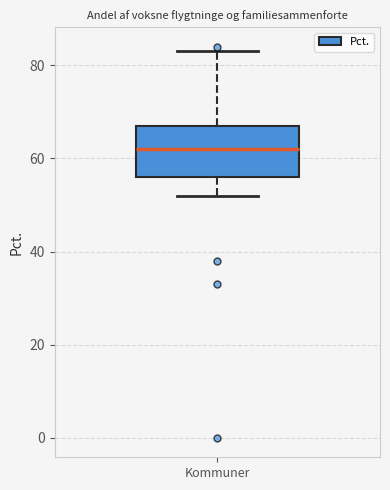

Transcribe this box plot: give where the median line is, the range the box spans, and where the two whiskers end, as read against the y-axis. The values are not printed on the chart, so give them approximately, as read against the axis.

median 62, box 56 to 68, whiskers 52 to 84